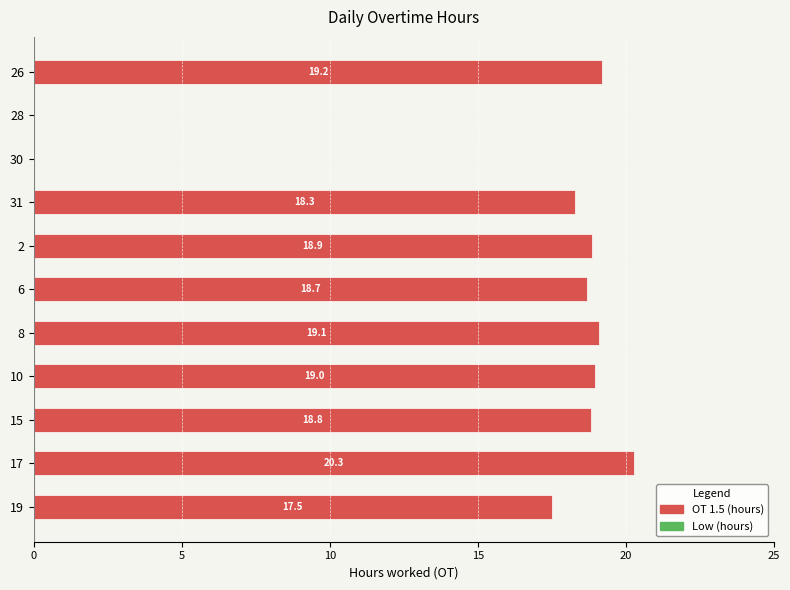

Which has a higher value, 17 or 2?

17